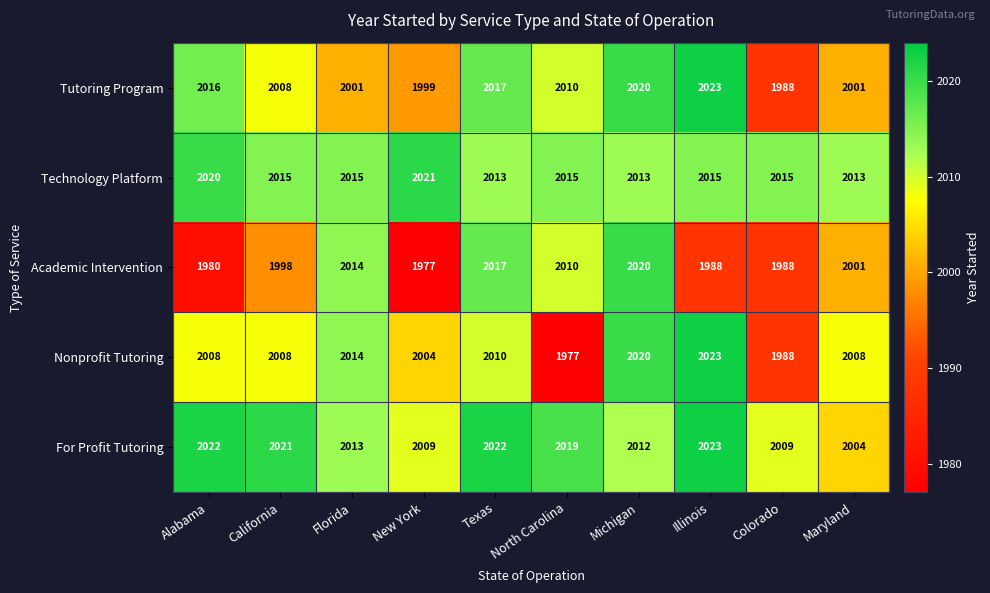

Is the value of Nonprofit Tutoring at North Carolina greater than the value of Tutoring Program at Florida?

No